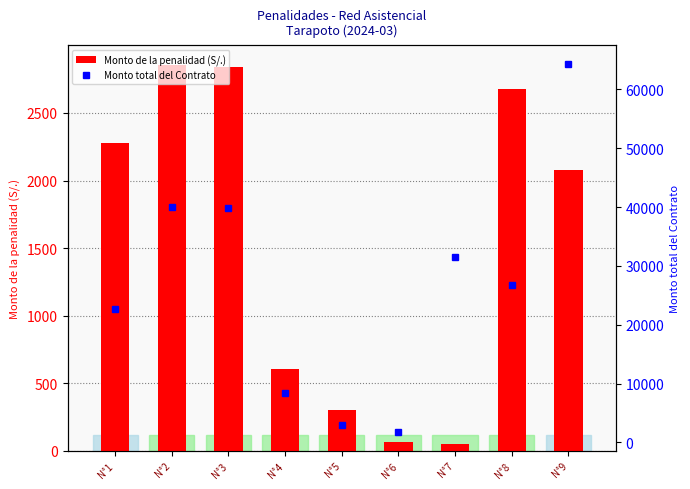

What is the value of the Monto de la penalidad (S/.) bar at the 4th from the left?

603.6